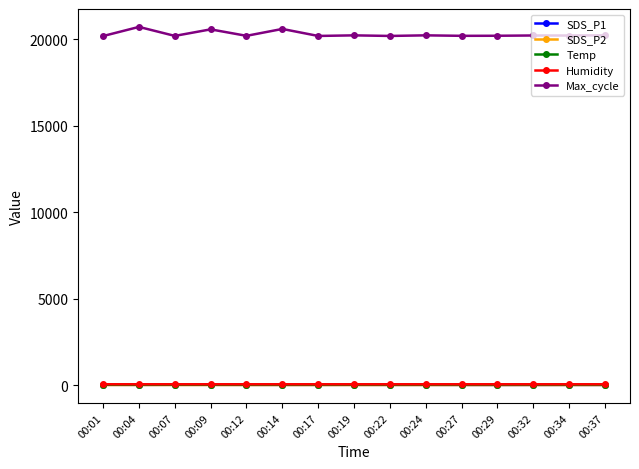

The Max_cycle series shows 30543.7 at 00:19. True or false?

False